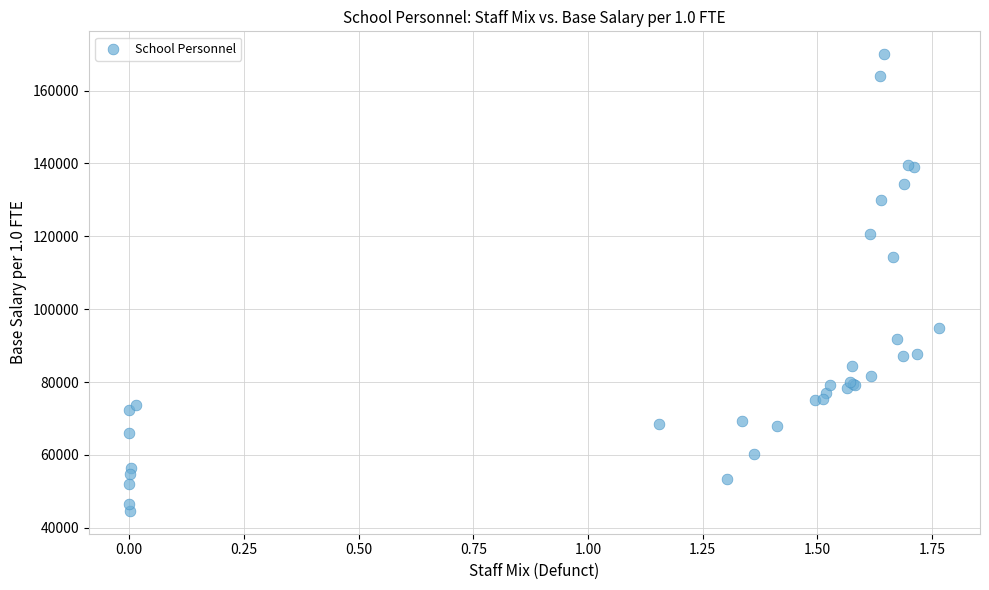

What Y value in the scatter plot is closest to 107306?

114431